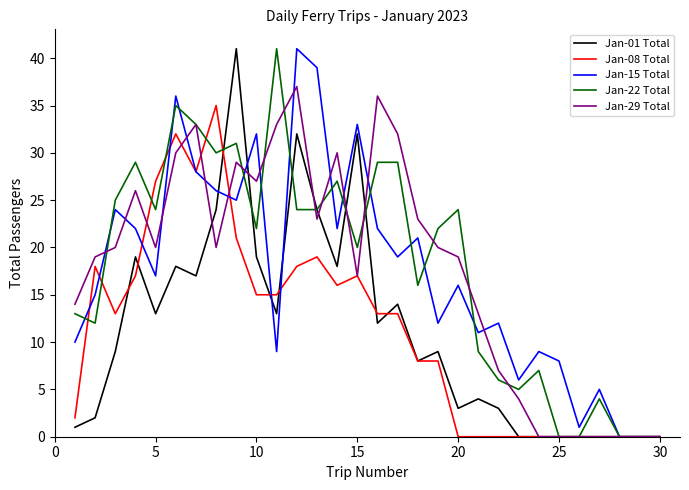

What is the maximum value for Jan-22 Total?

41